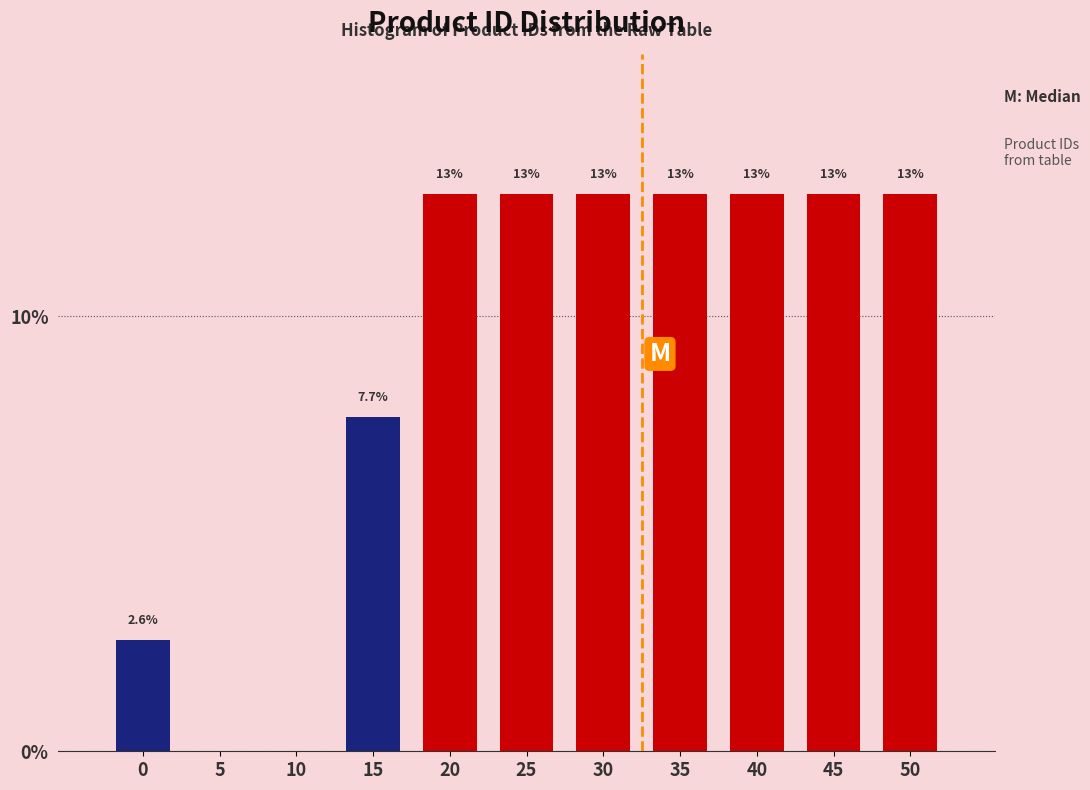

Are the bars horizontal?

No